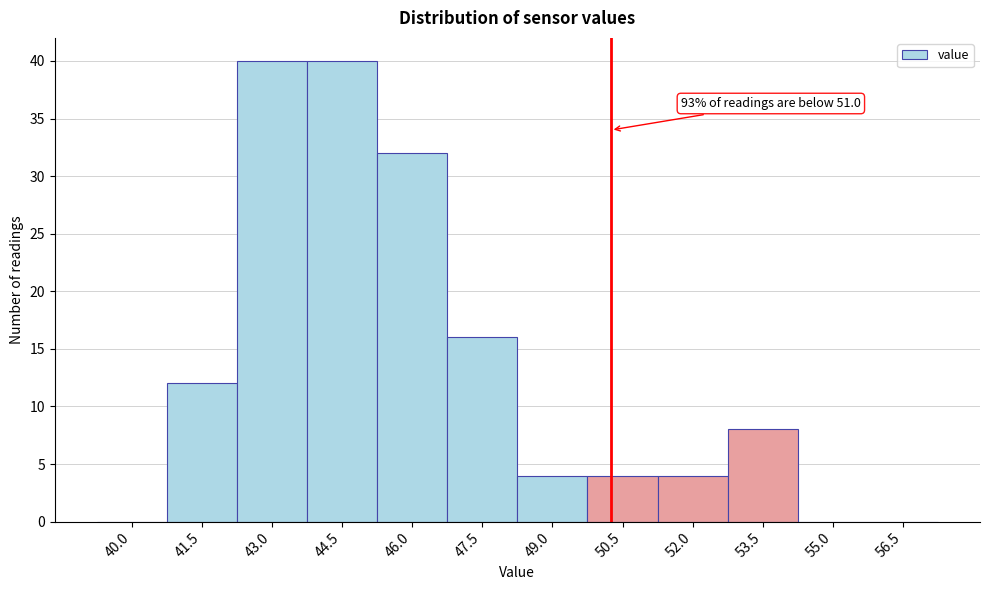

Reading left to right, transcribe all the data shown in this chart.

40.0=0	41.5=12	43.0=40	44.5=40	46.0=32	47.5=16	49.0=4	50.5=4	52.0=4	53.5=8	55.0=0	56.5=0